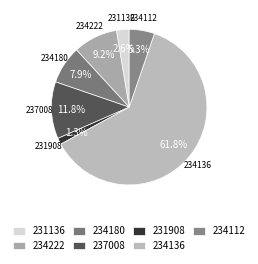

Which category accounts for the majority?

234136